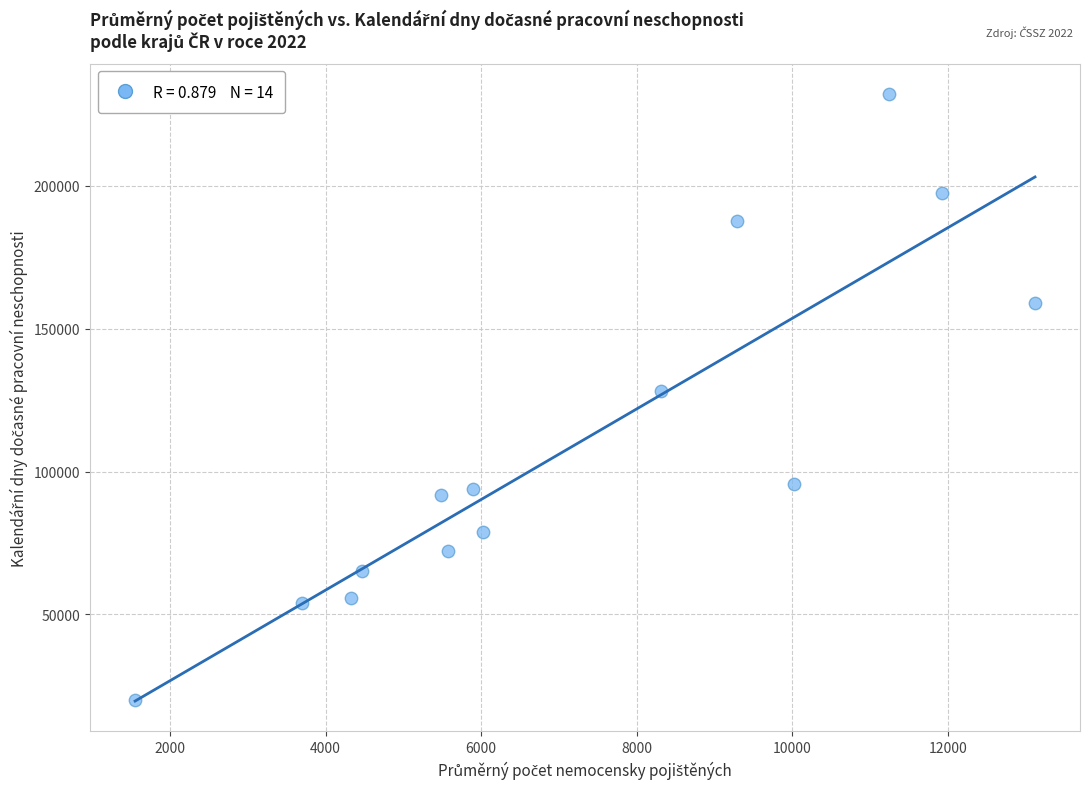

What is the range of Y values (max minus min)?

212136